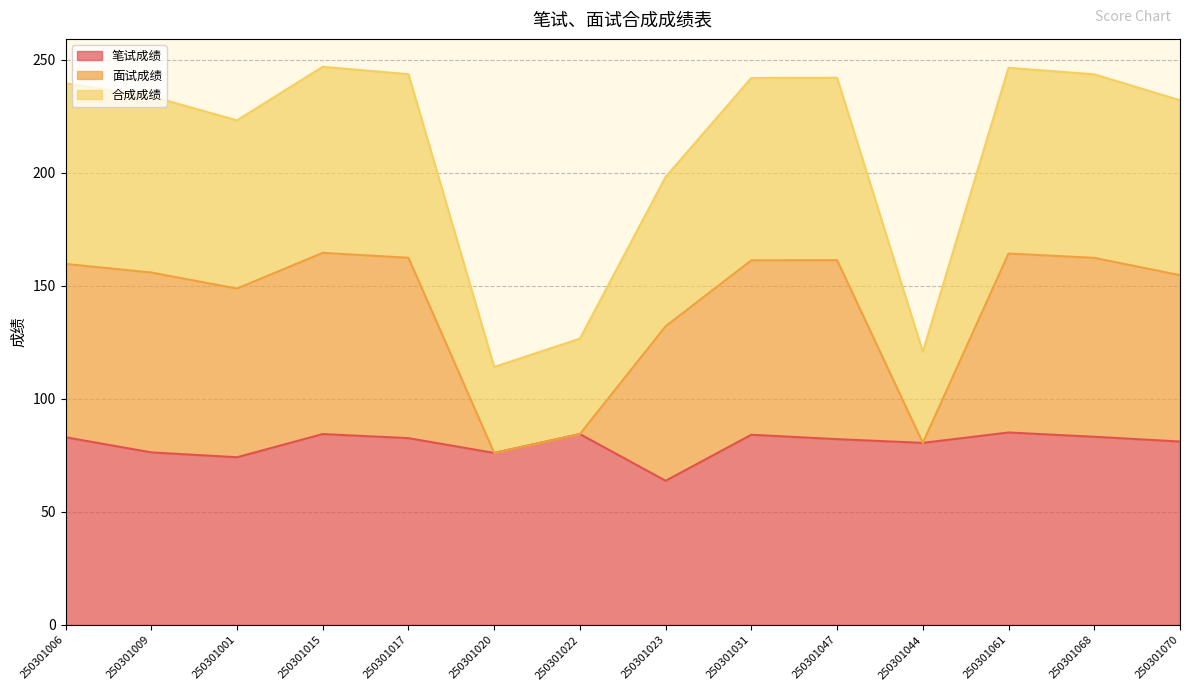

Reading left to right, extract all data points from this chart.

笔试成绩: 83.0	76.3	74.2	84.4	82.6	76.0	84.4	63.8	84.1	82.2	80.5	85.1	83.2	81.1
面试成绩: 159.6	155.8	148.7	164.5	162.3	76.0	84.4	132.1	161.2	161.3	80.5	164.2	162.3	154.7
合成成绩: 239.4	233.7	223.1	246.8	243.5	114.1	126.6	198.1	241.8	241.9	120.8	246.3	243.5	232.0